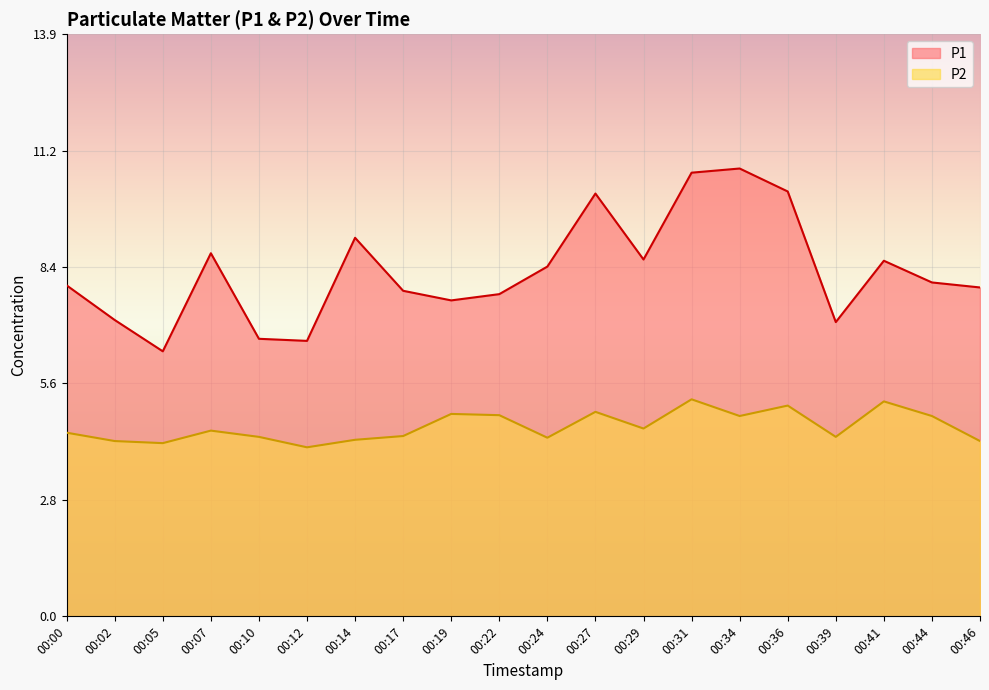

How many lines are shown in the chart?

2